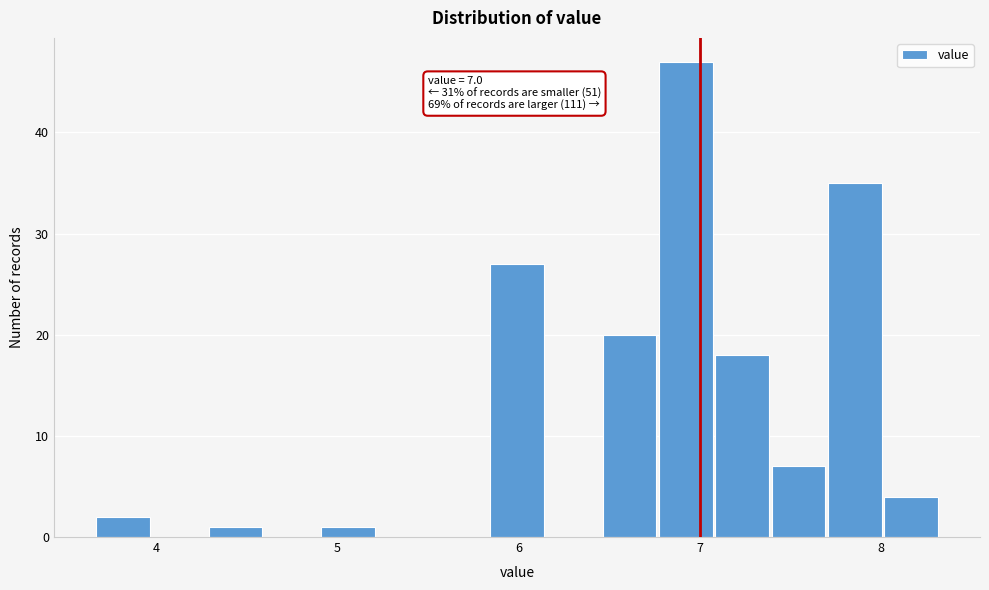

Read against the x-axis, roughly where is the centre of the tallest bar?

6.9